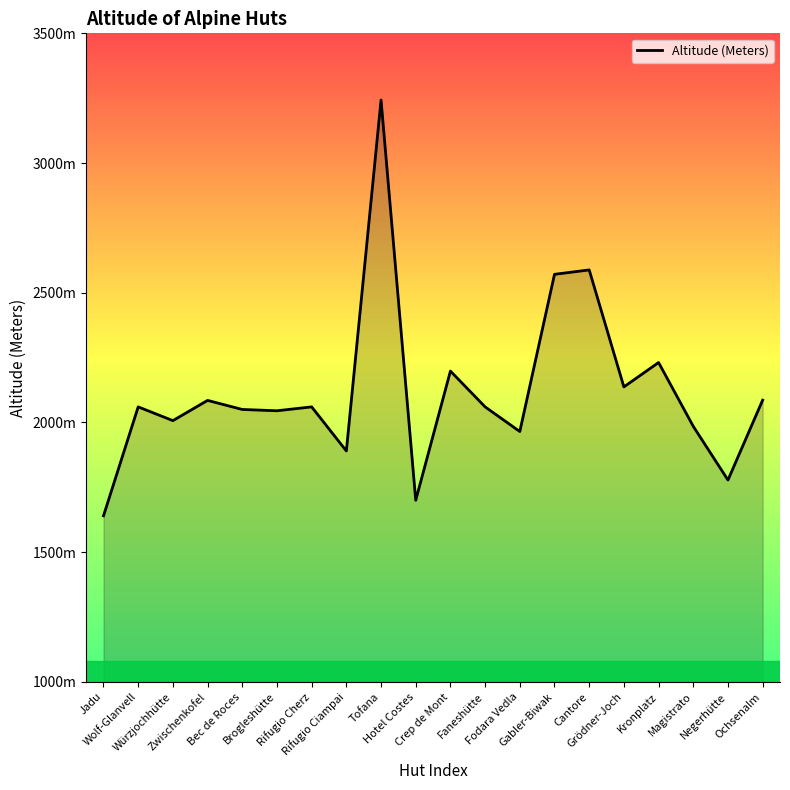

Reading left to right, what are all the values shown in this chart?

Jadu=1640	Wolf-Glanvell=2060	Würzjochhütte=2007	Zwischenkofel=2085	Bec de Roces=2050	Brogleshütte=2045	Rifugio Cherz=2060	Rifugio Ciampai=1890	Tofana=3243	Hotel Costes=1700	Crep de Mont=2198	Faneshütte=2060	Fodara Vedla=1965	Gabler-Biwak=2571	Cantore=2588	Grödner-Joch=2137	Kronplatz=2231	Magistrato=1985	Negerhütte=1778	Ochsenalm=2086